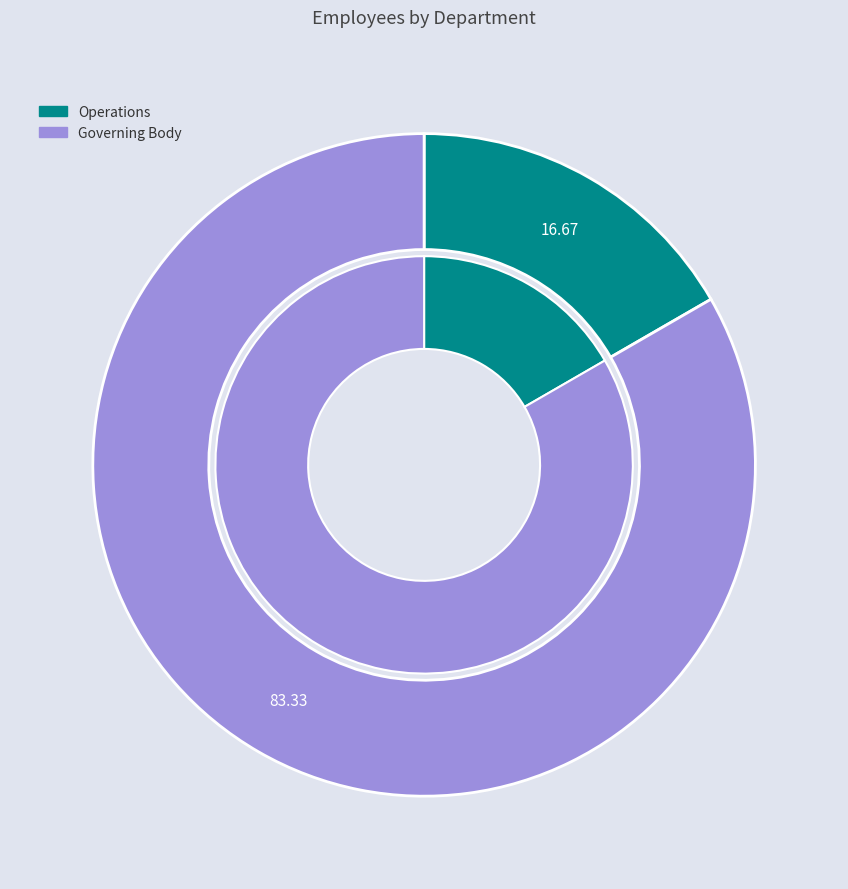

To the nearest percent, what is the average slice percentage?

50%